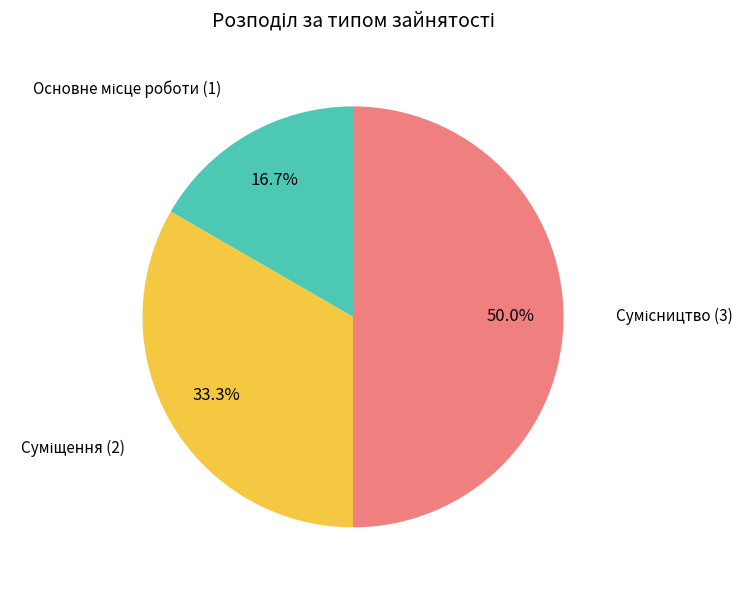

Count the number of slices in the pie.

3